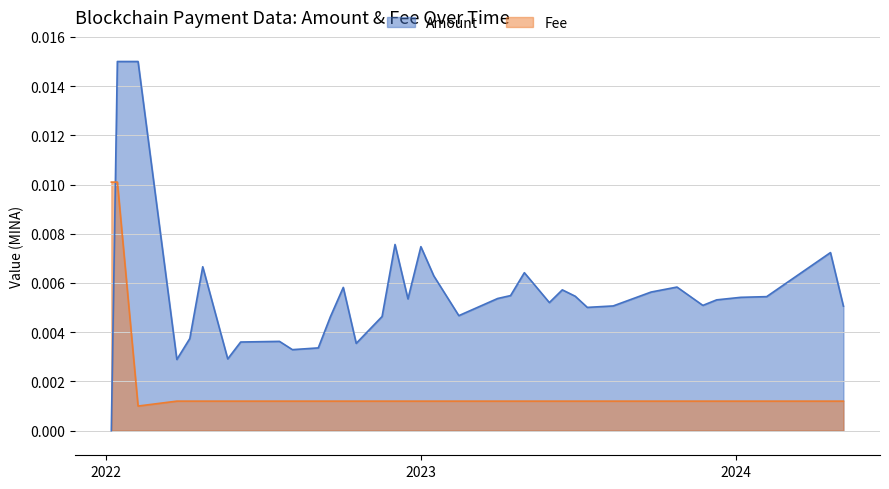

What position from the left is 2024-01-07?

33